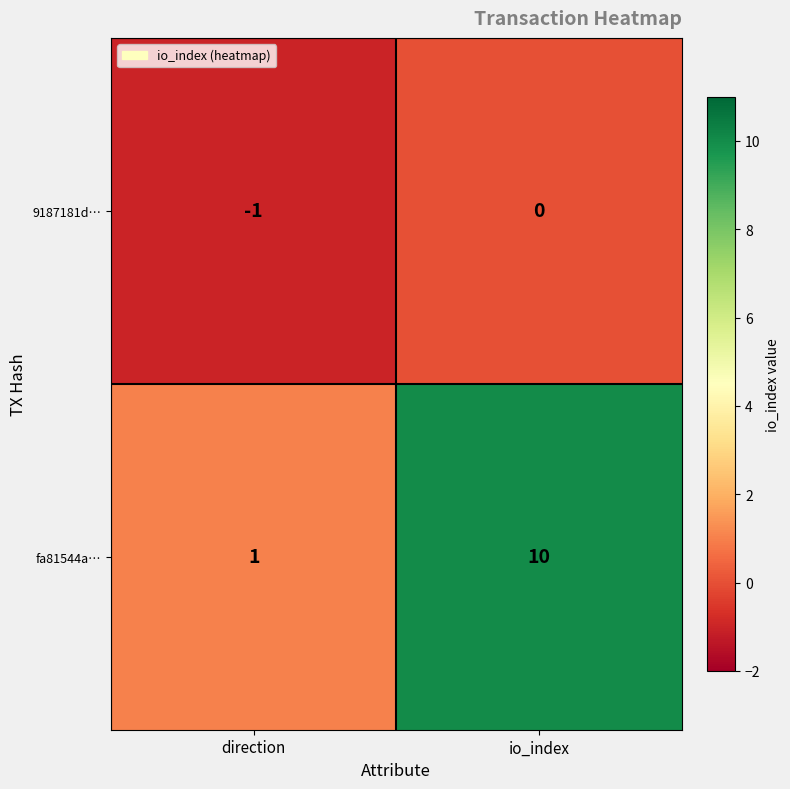

Reading left to right, transcribe all the data shown in this chart.

9187181d…: direction=-1	io_index=0
fa81544a…: direction=1	io_index=10